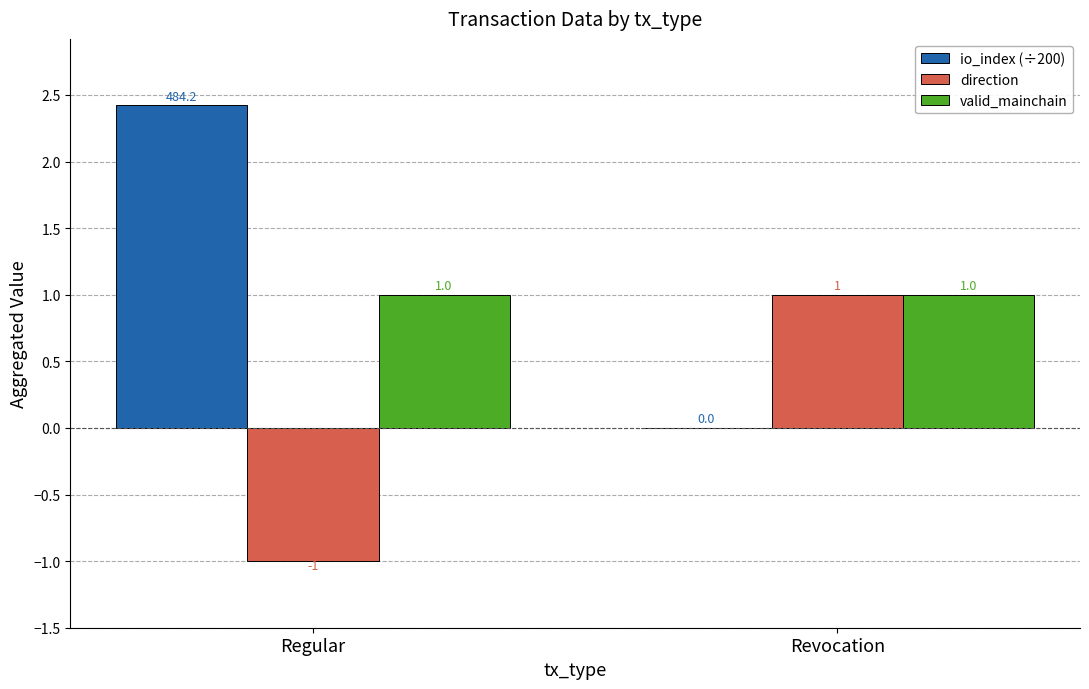

How many categories are shown in the chart?

2